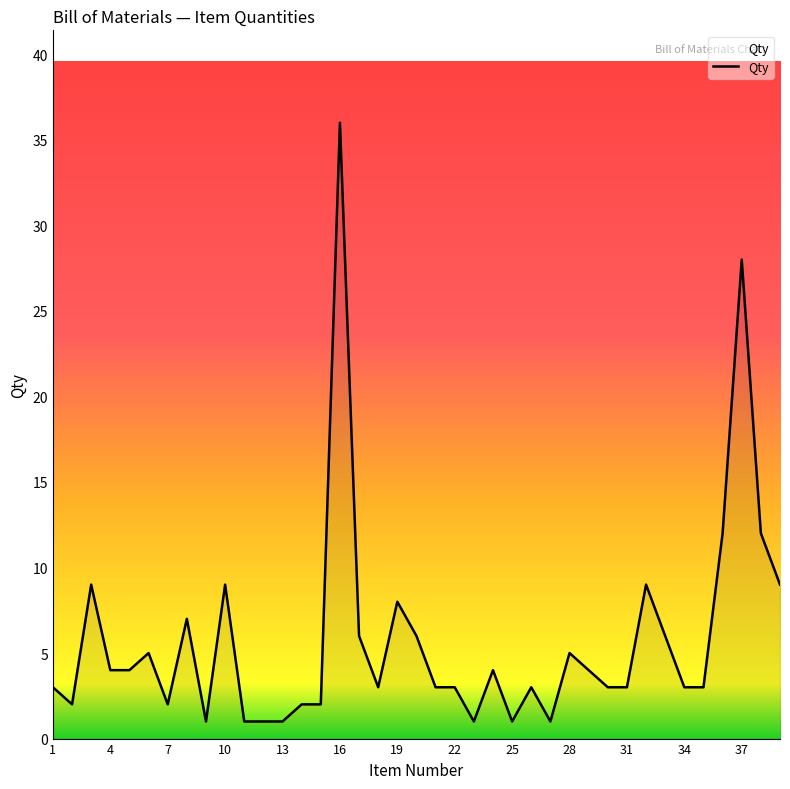

What is the difference between the maximum and minimum values?

35